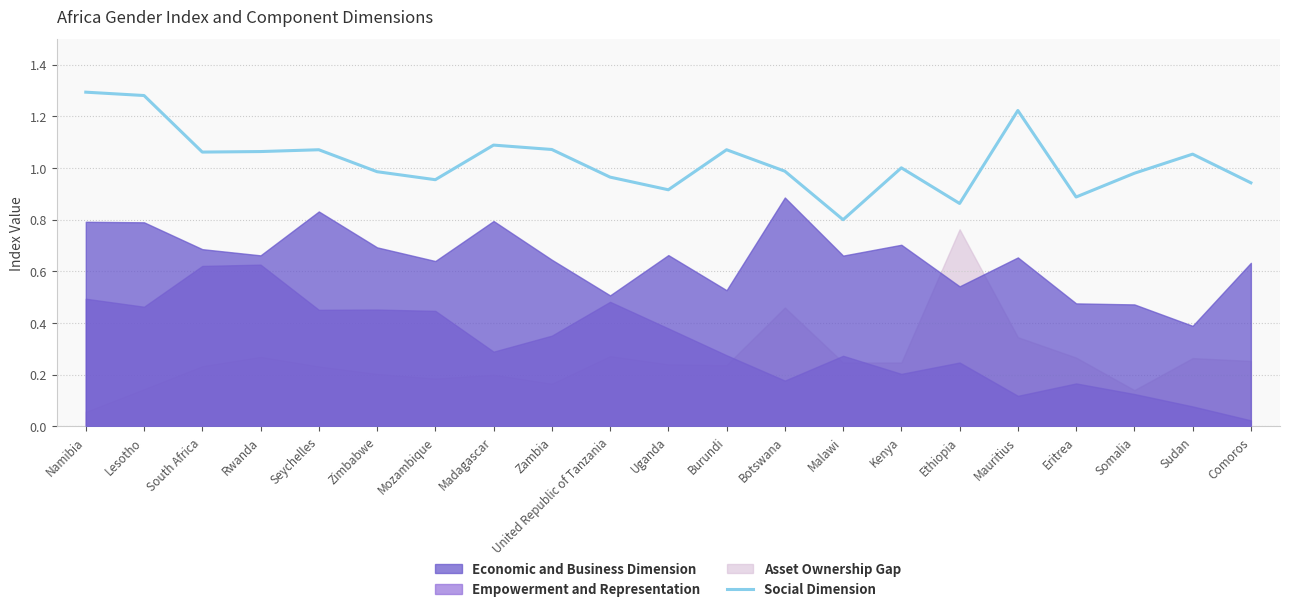

What is the minimum value for Social Dimension?

0.8